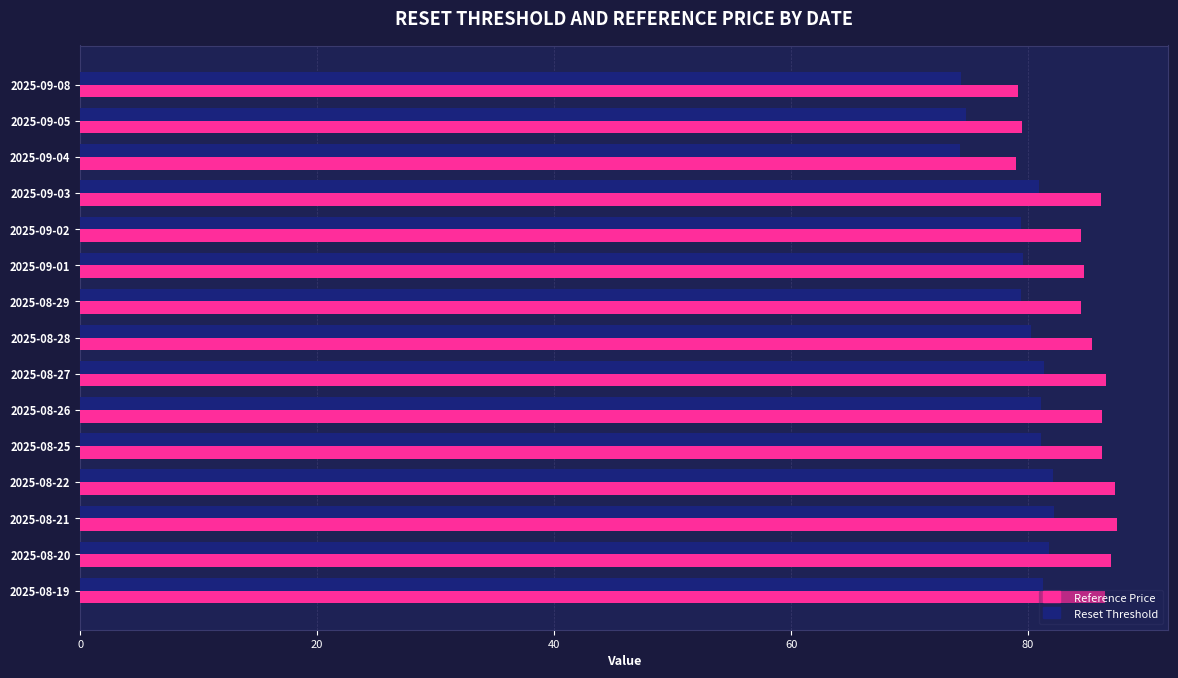

Which series has the largest total across all categories?

Reference Price